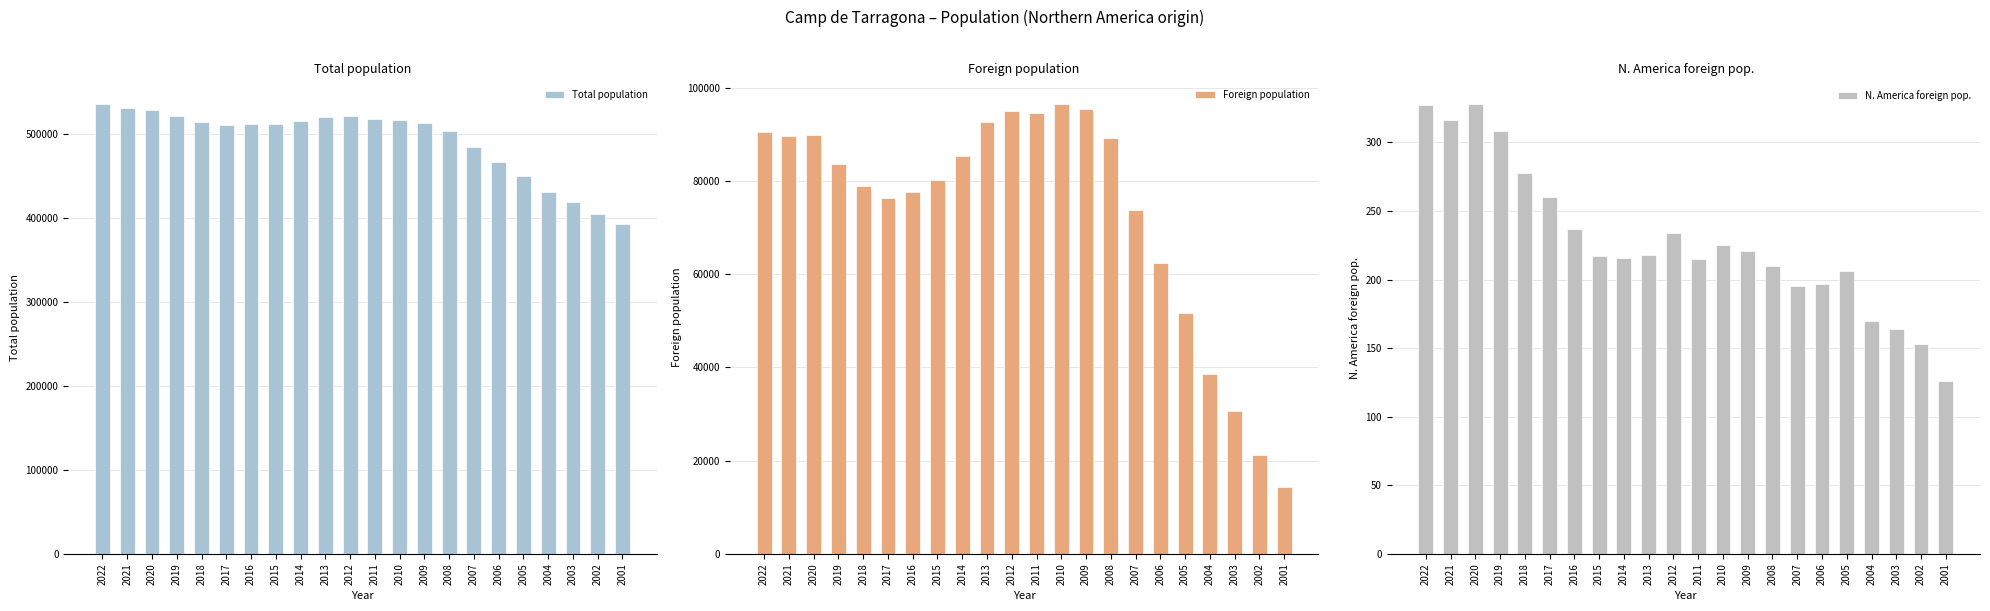

What is the average value of the Foreign population series?

73103